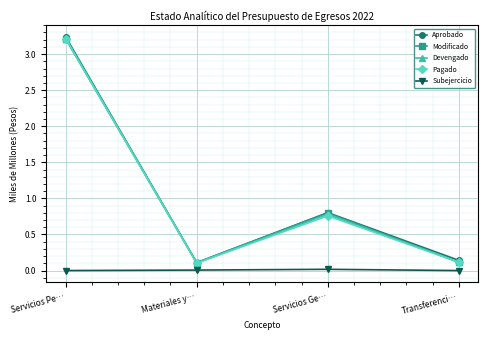

At which category is the sum across all series the highest?

Servicios Pe…